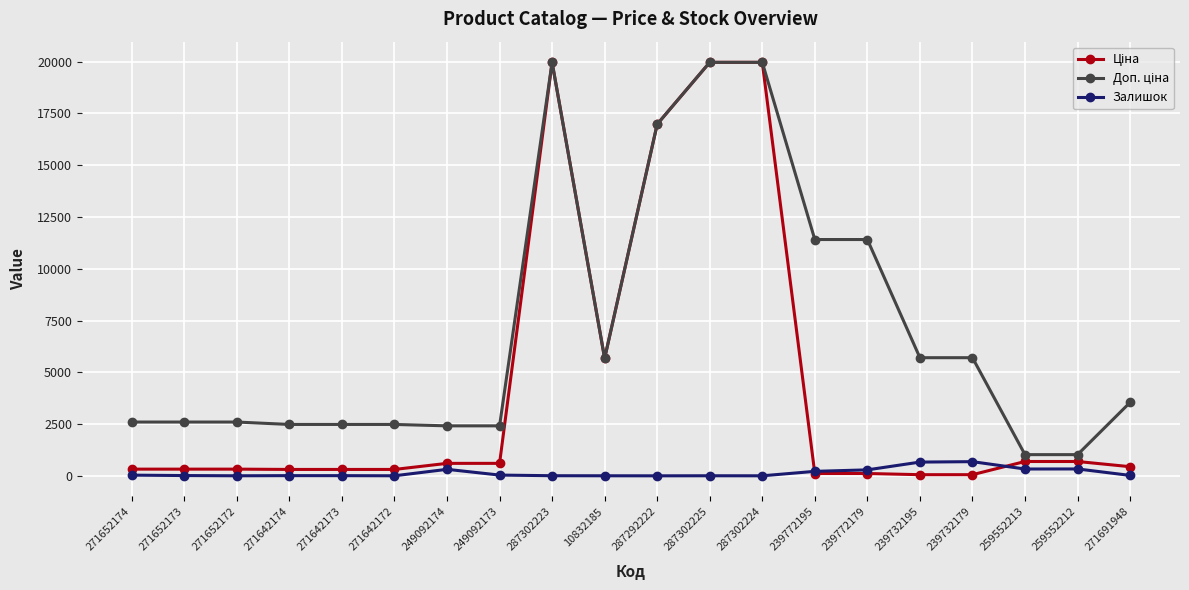

The Залишок series shows 290.0 at 239772179. True or false?

True